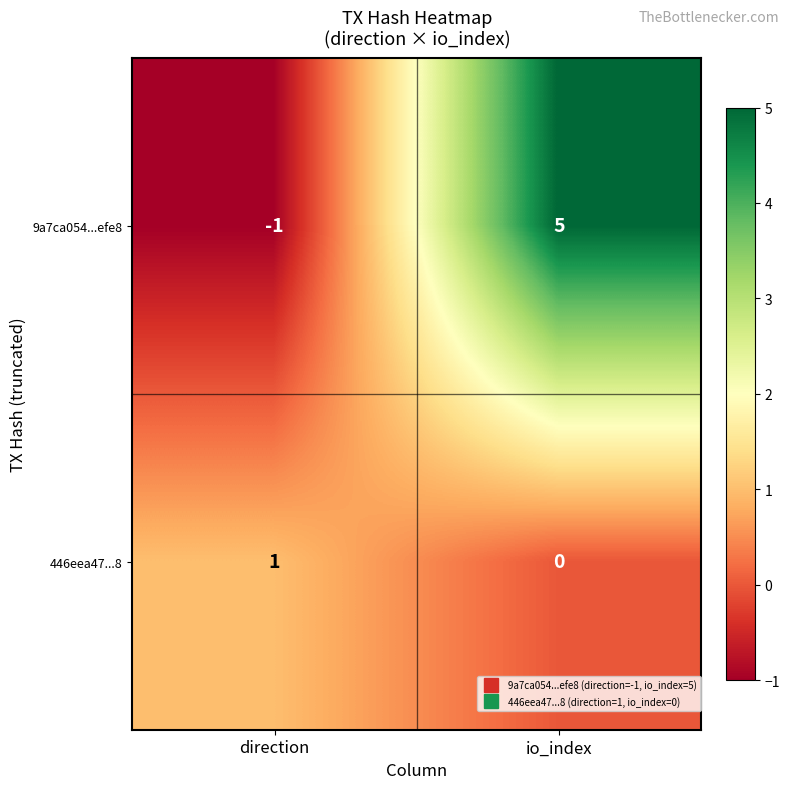

Which series has the largest total across all categories?

9a7ca054...efe8